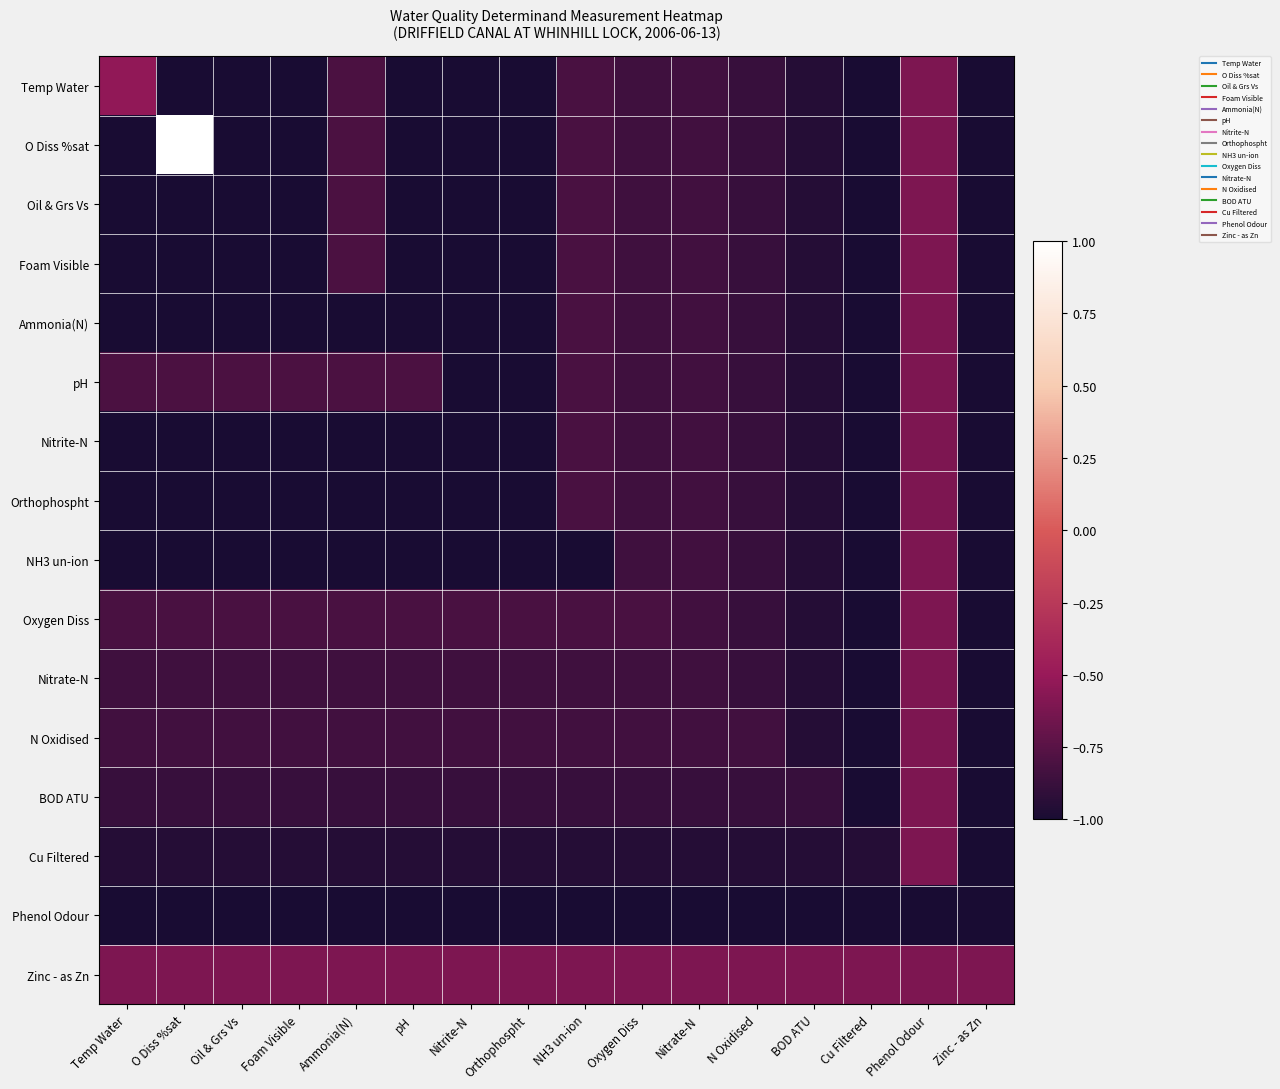

What is the spread (max minus min) of values at Foam Visible?

0.4